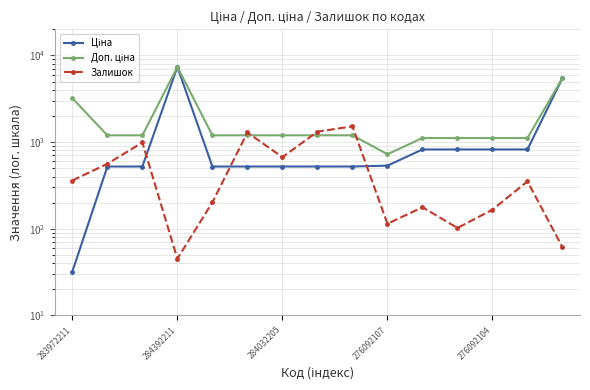

What are all the series names shown in the legend?

Ціна, Доп. ціна, Залишок